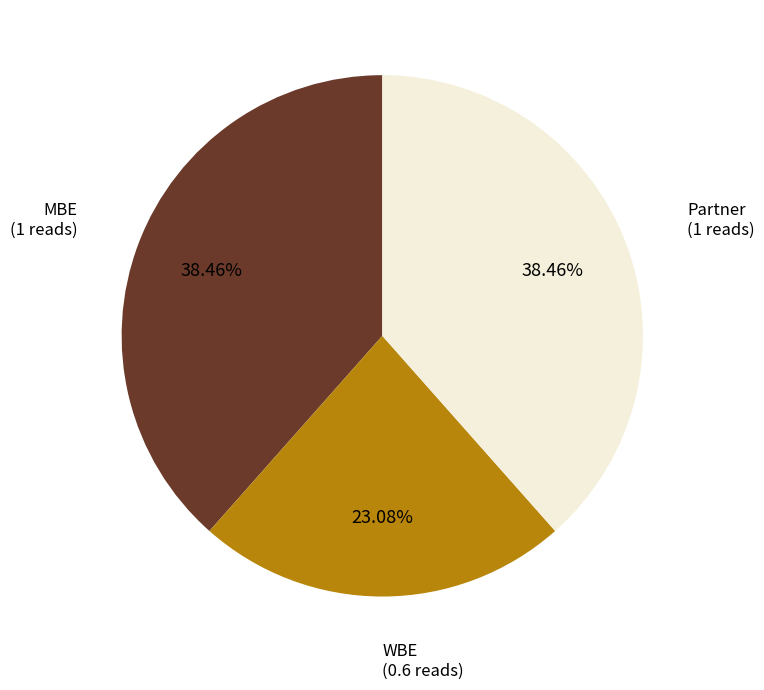

Is there any slice that represents more than half of the pie?

No